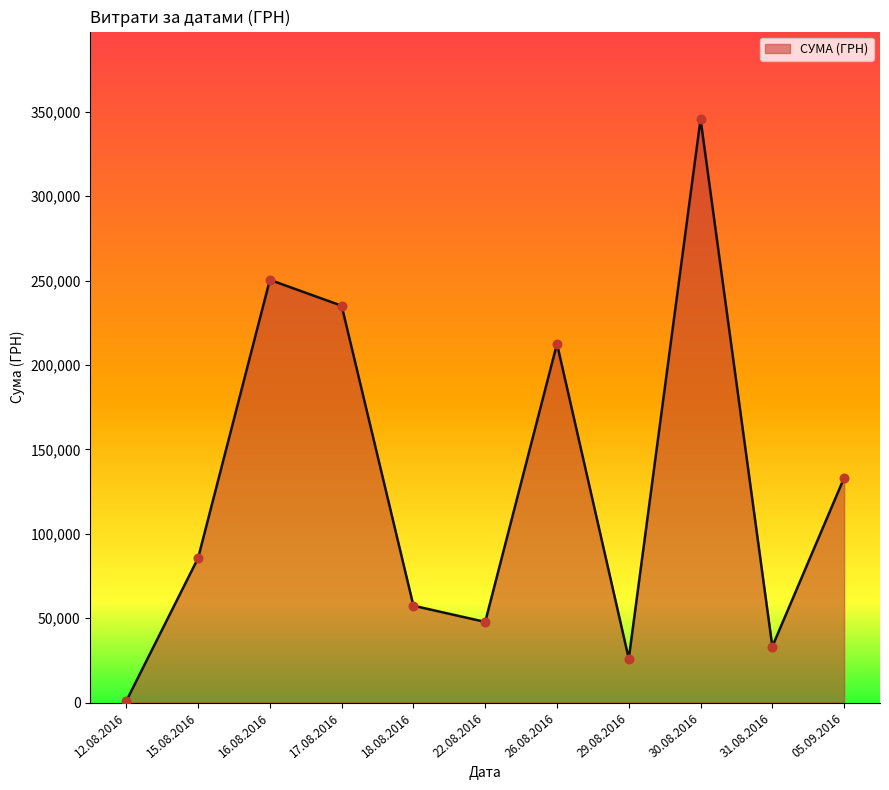

Which has a higher value, 05.09.2016 or 29.08.2016?

05.09.2016